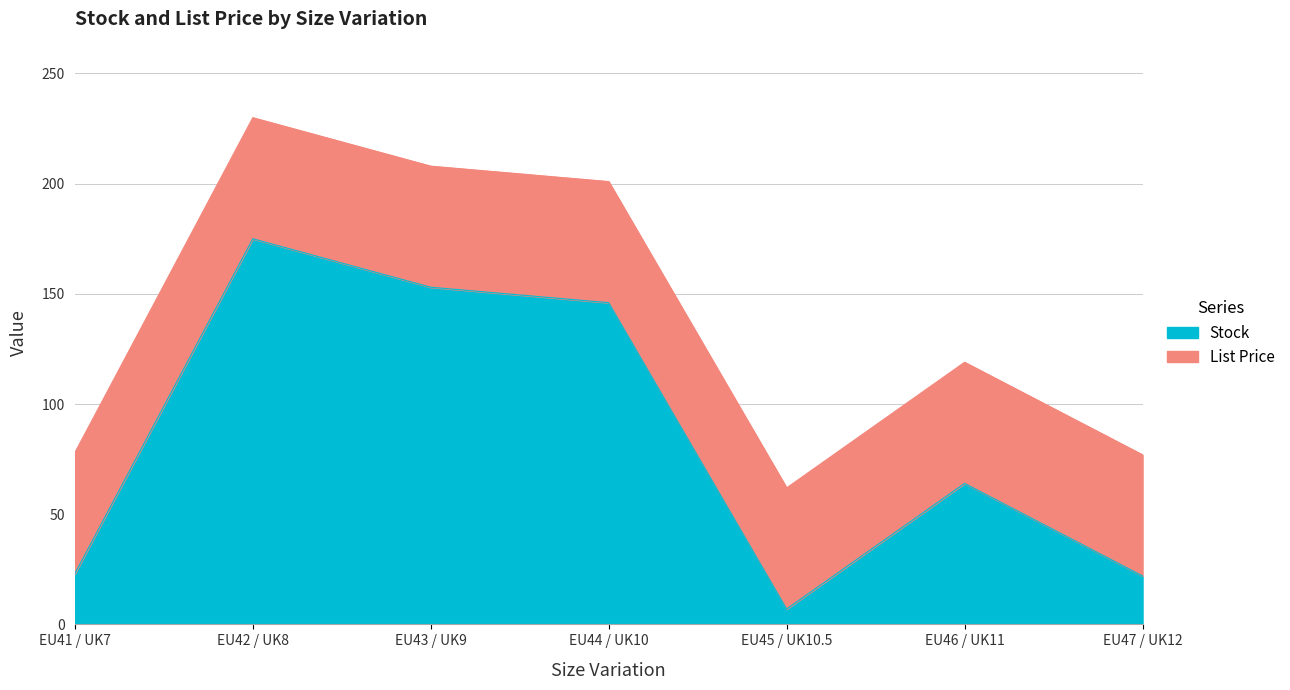

What is the approximate value at EU42 / UK8?

229.9